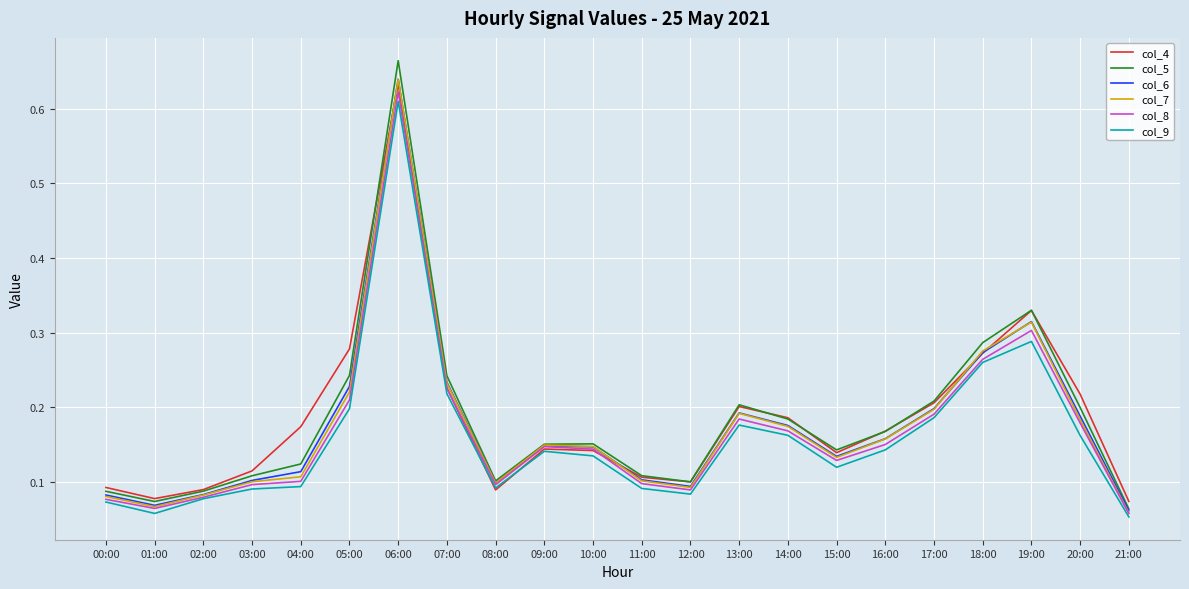

What position from the right is 13:00?

9